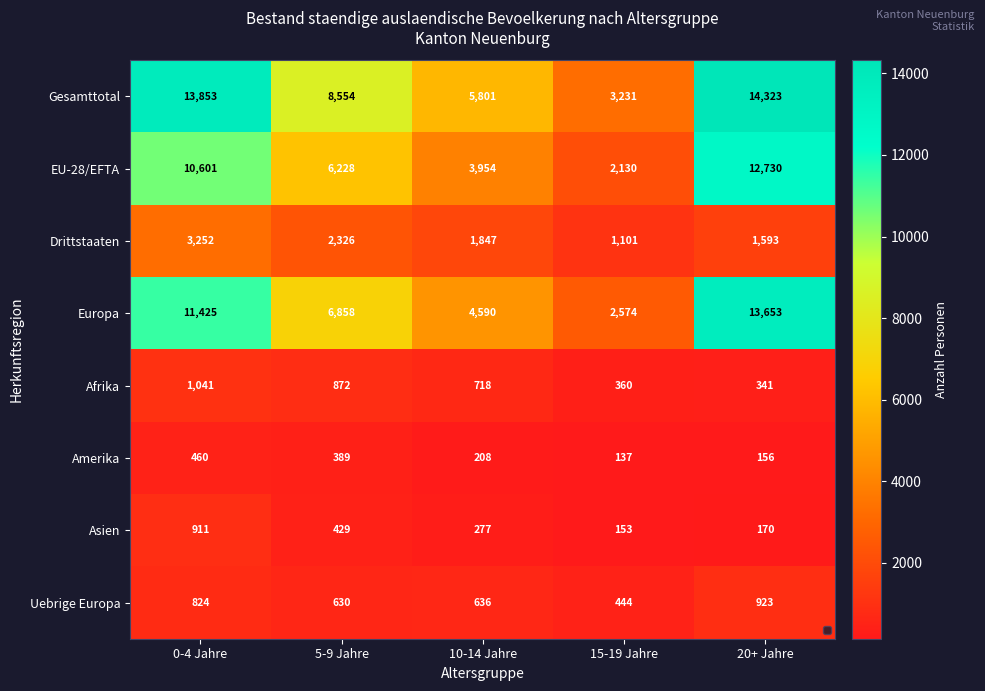

At which label is Gesamttotal closest to 8777?

5-9 Jahre